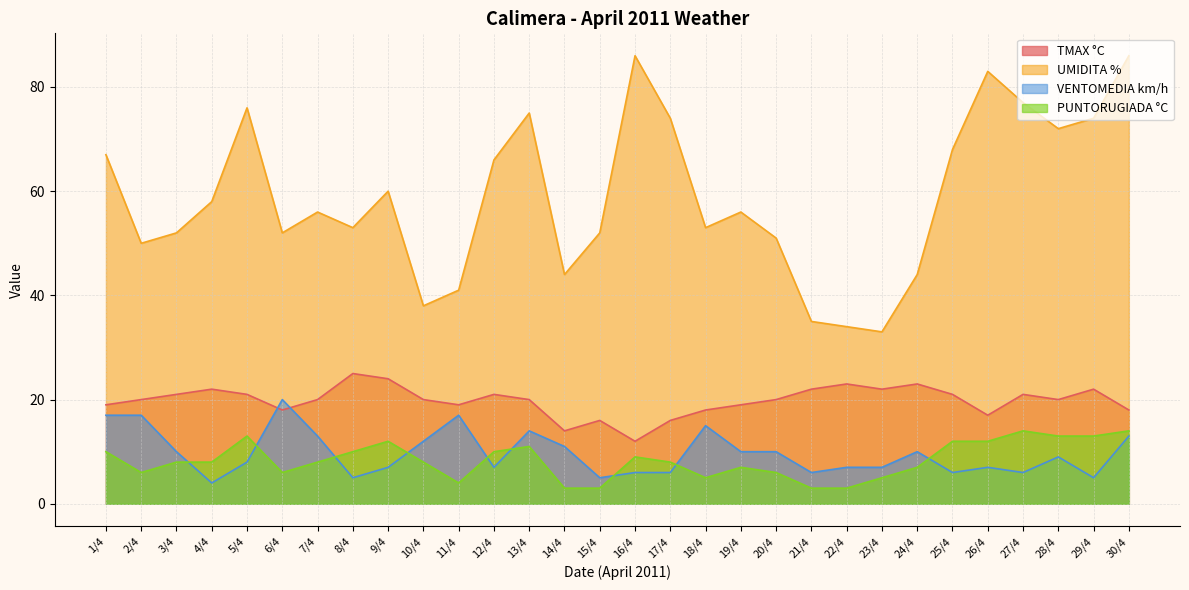

At 8/4, list the series in order from smallest to largest.

VENTOMEDIA km/h, PUNTORUGIADA °C, TMAX °C, UMIDITA %